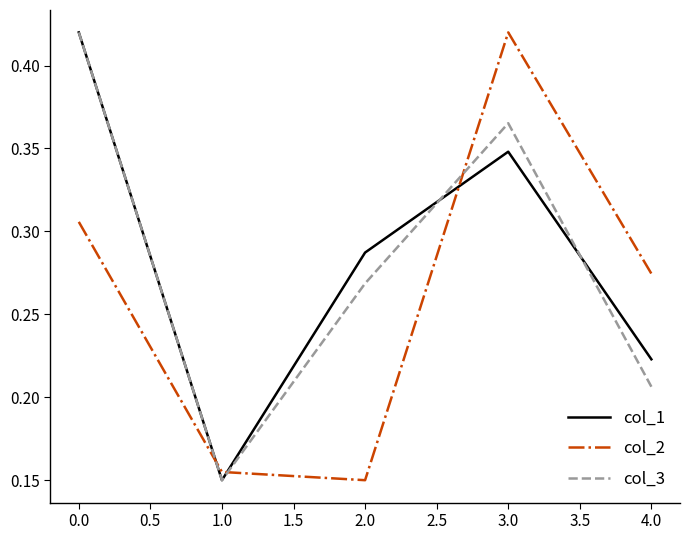

How many categories are shown in the chart?

5